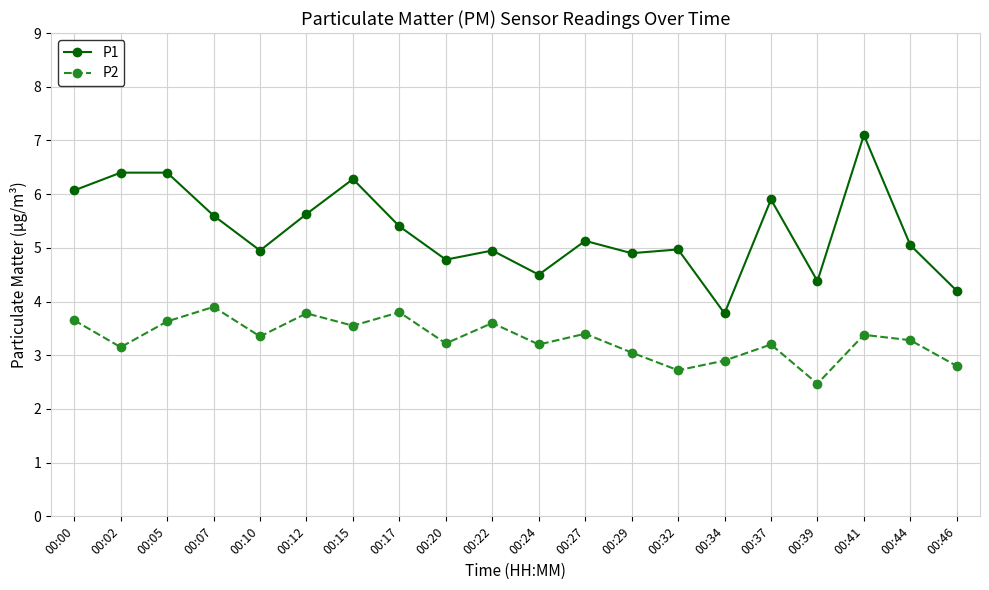

Which category has the highest value across all series?

00:41